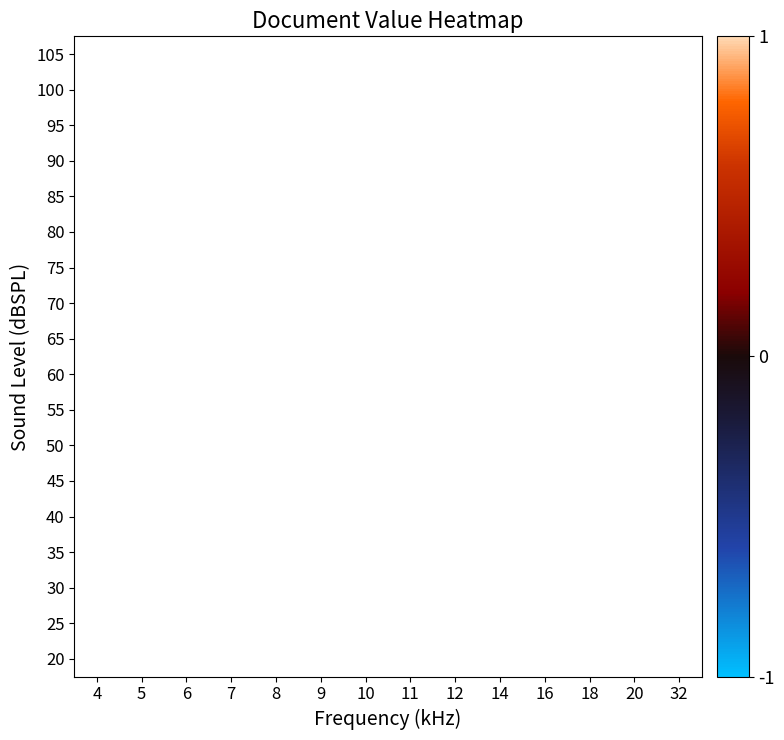

How many distinct data groups are displayed?

18